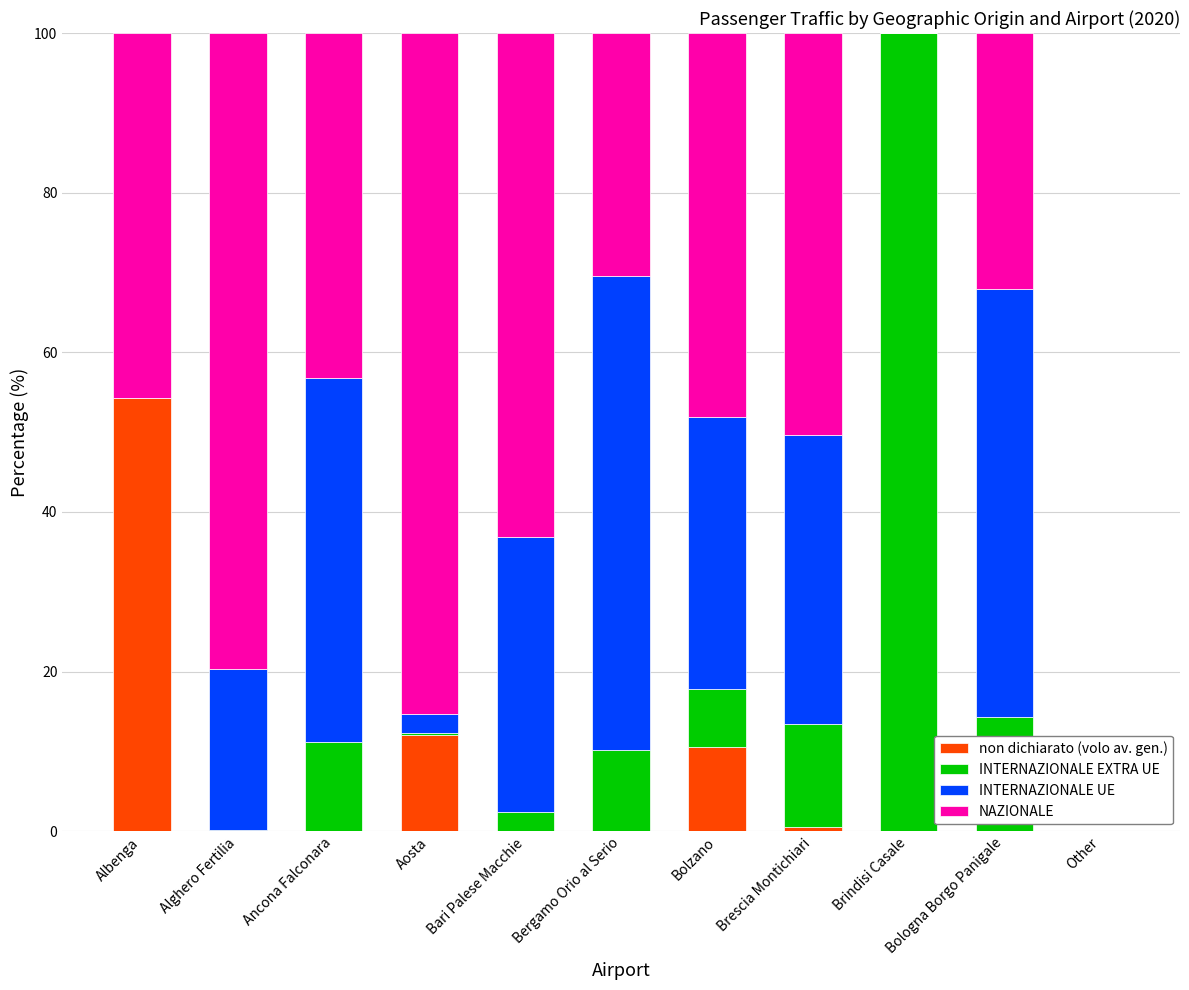

The value of non dichiarato (volo av. gen.) at Bergamo Orio al Serio is 0.0. True or false?

True